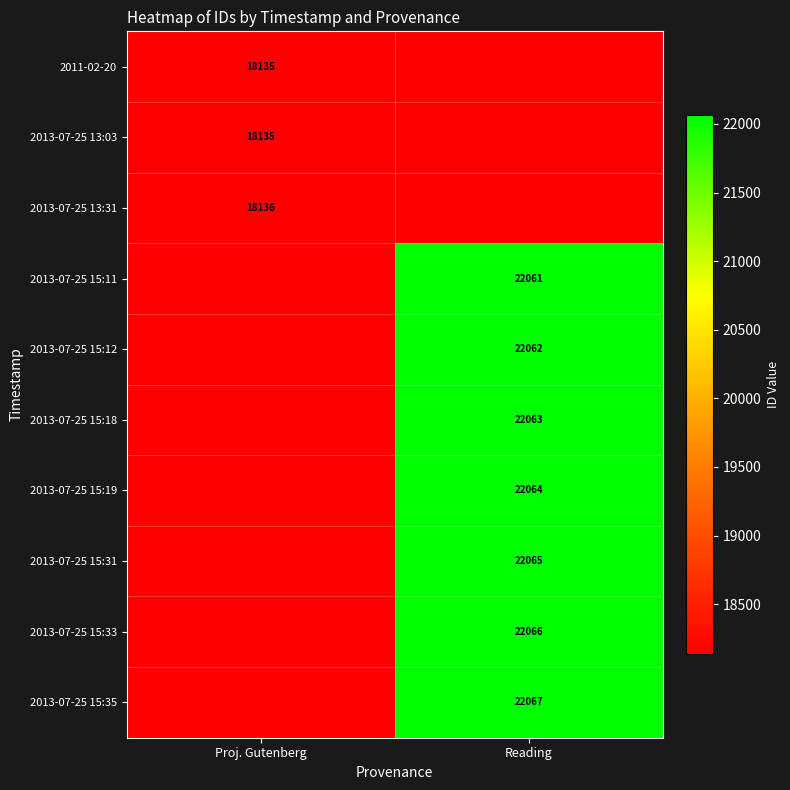

True or false: 2013-07-25 15:35 has a value of 11333 at Reading.

False